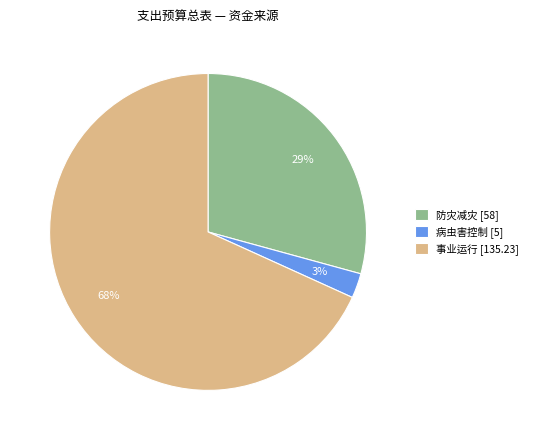

Which category has the smallest portion of the pie?

病虫害控制